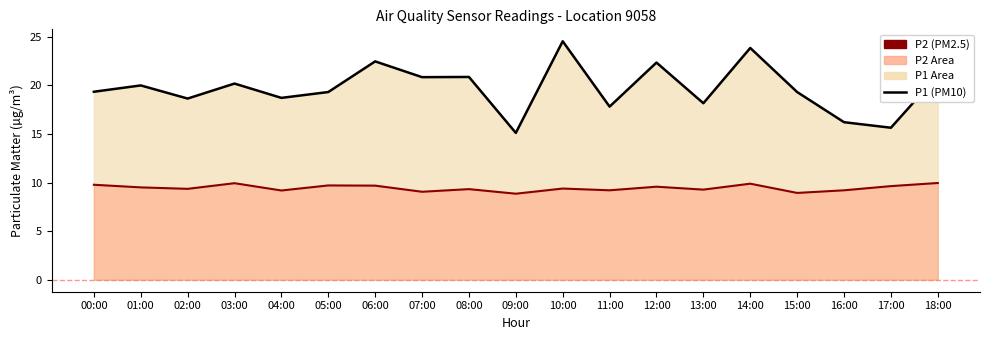

List the labels in order of P1 (PM10) value, largest first.

10:00, 14:00, 06:00, 12:00, 18:00, 08:00, 07:00, 03:00, 01:00, 00:00, 05:00, 15:00, 04:00, 02:00, 13:00, 11:00, 16:00, 17:00, 09:00